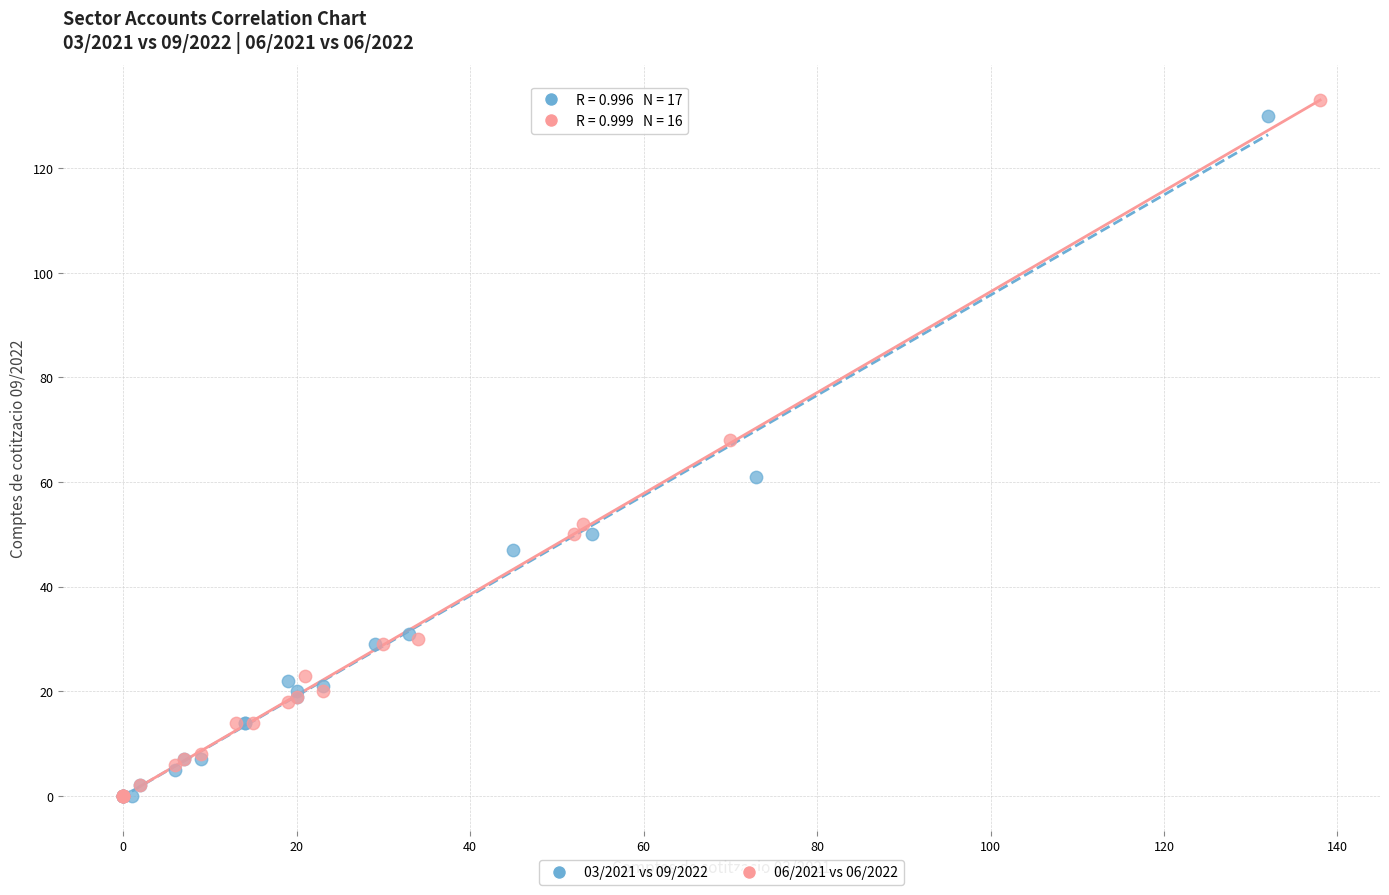

Which series has the widest spread of Y values?

06/2021 vs 06/2022